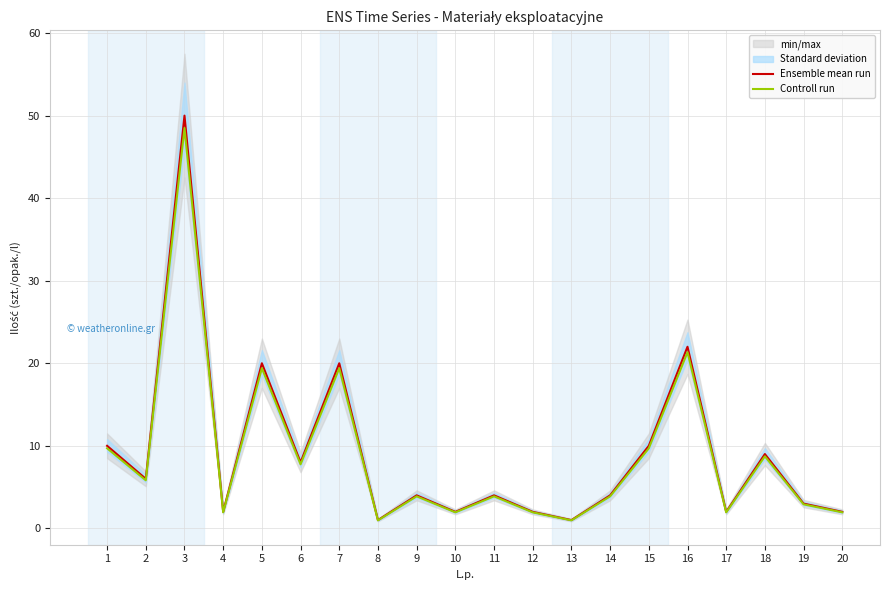

What is the value of the Controll run point at the 16th from the left?

21.3